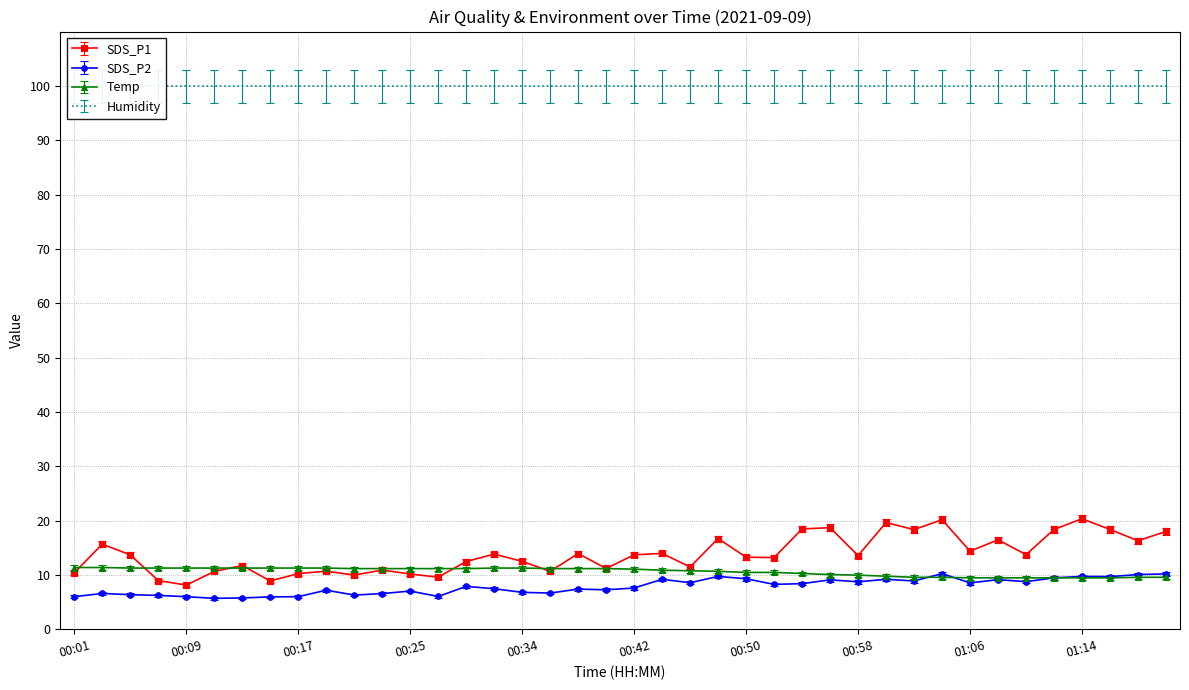

True or false: SDS_P1 has a value of 4.7 at 00:29.

False